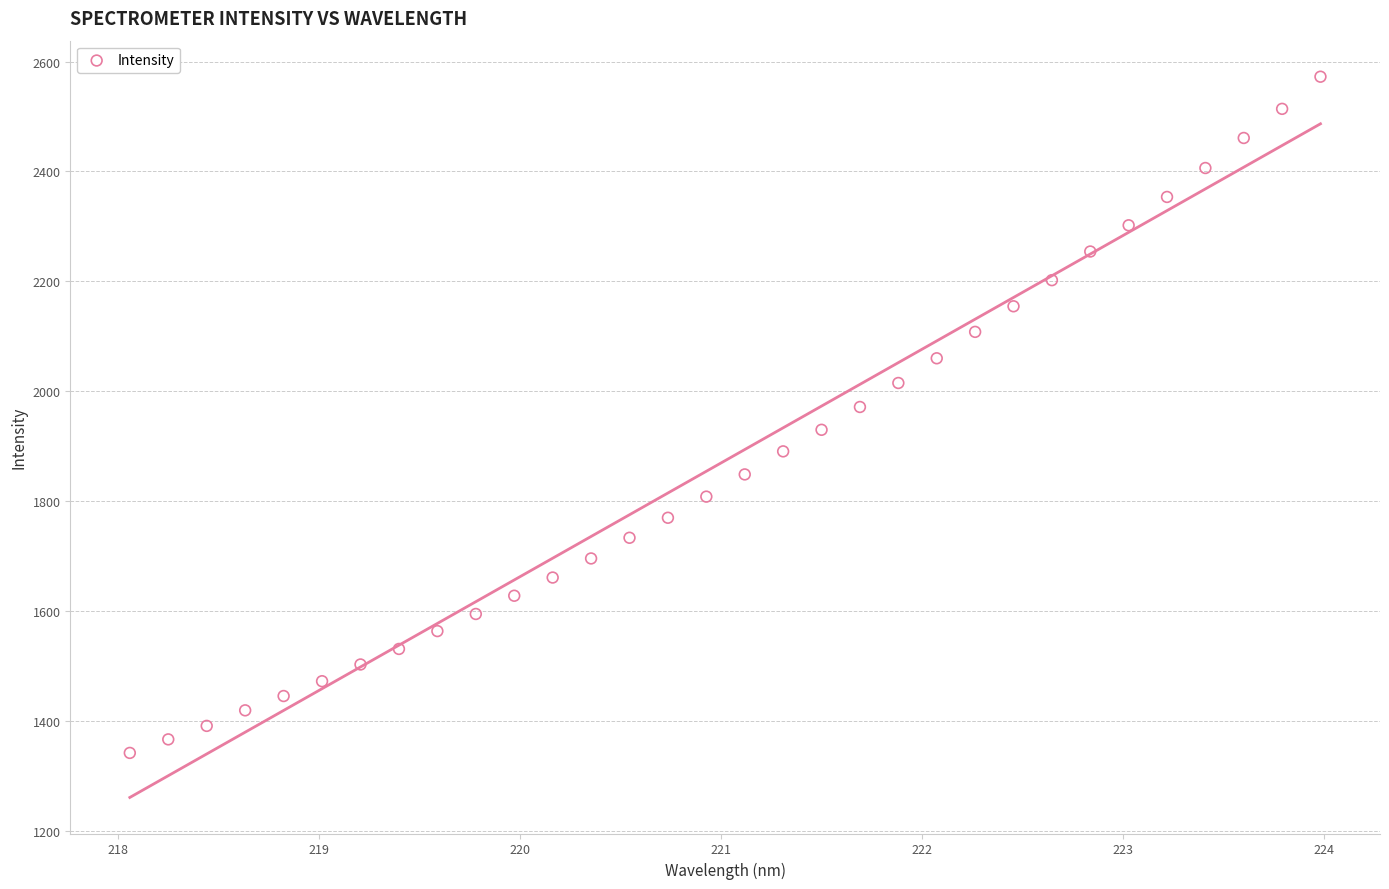

What is the range of X values (max minus min)?

5.9